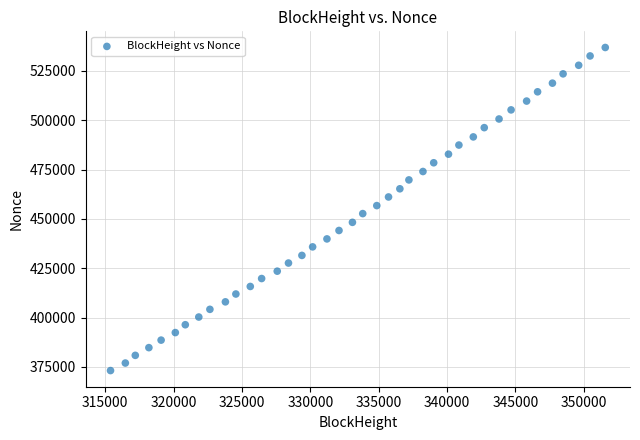

What is the range of X values (max minus min)?

36200